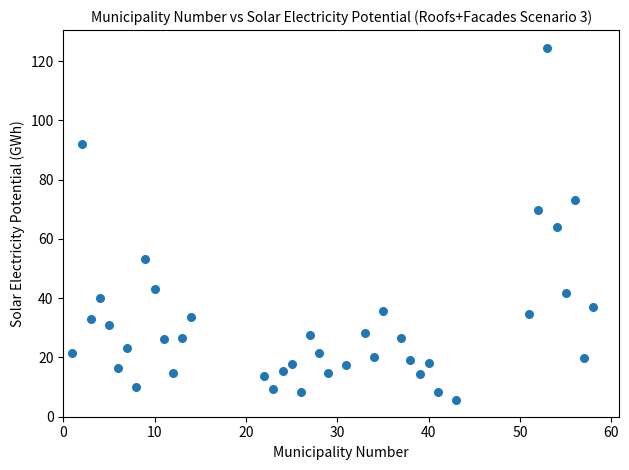

What is the range of X values (max minus min)?

57.0